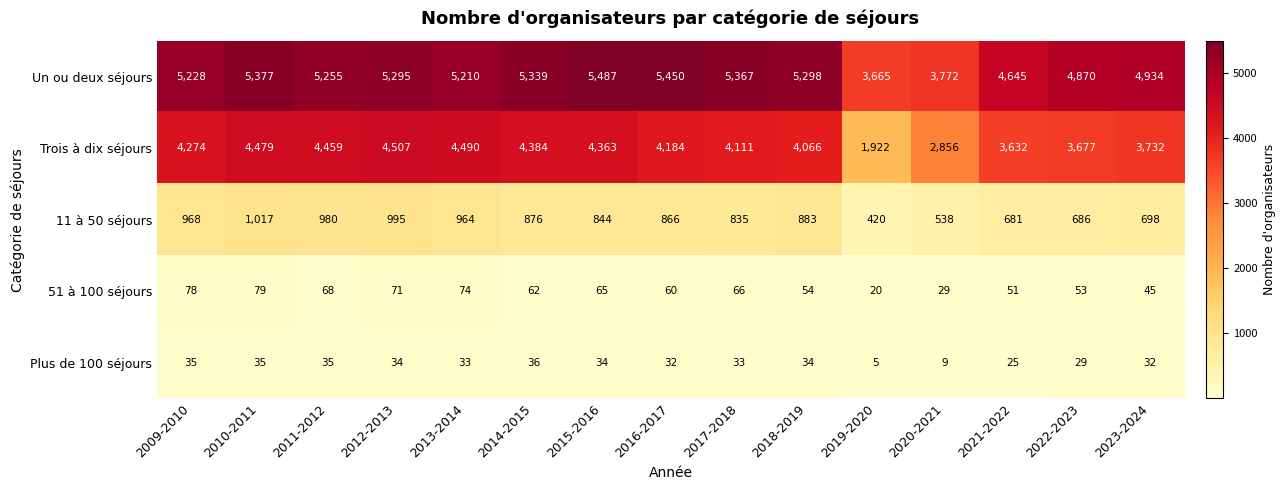

What is the difference between the highest and lowest values at 2020-2021?

3763